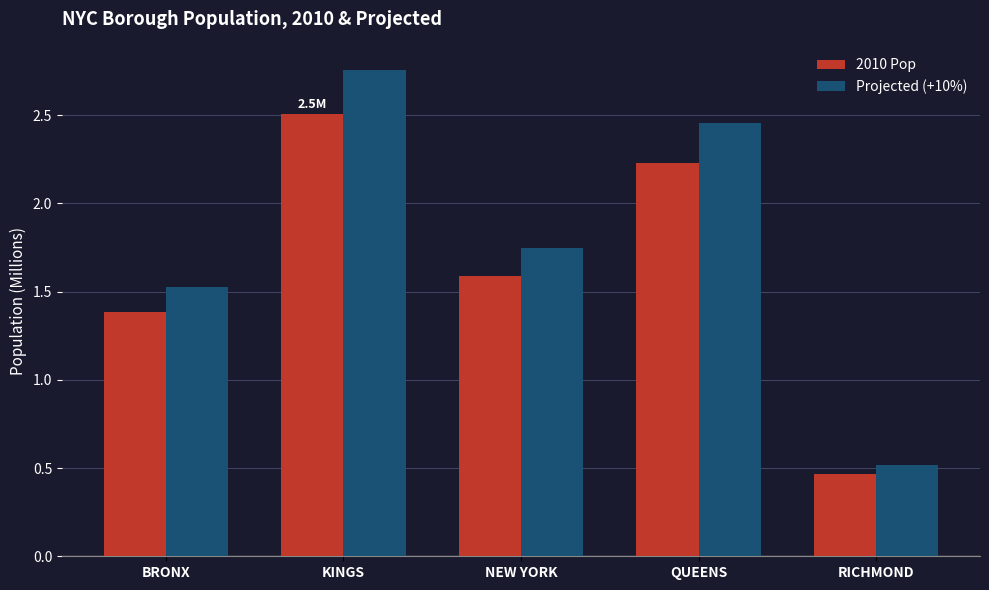

At which category does the chart reach its minimum across all series?

RICHMOND